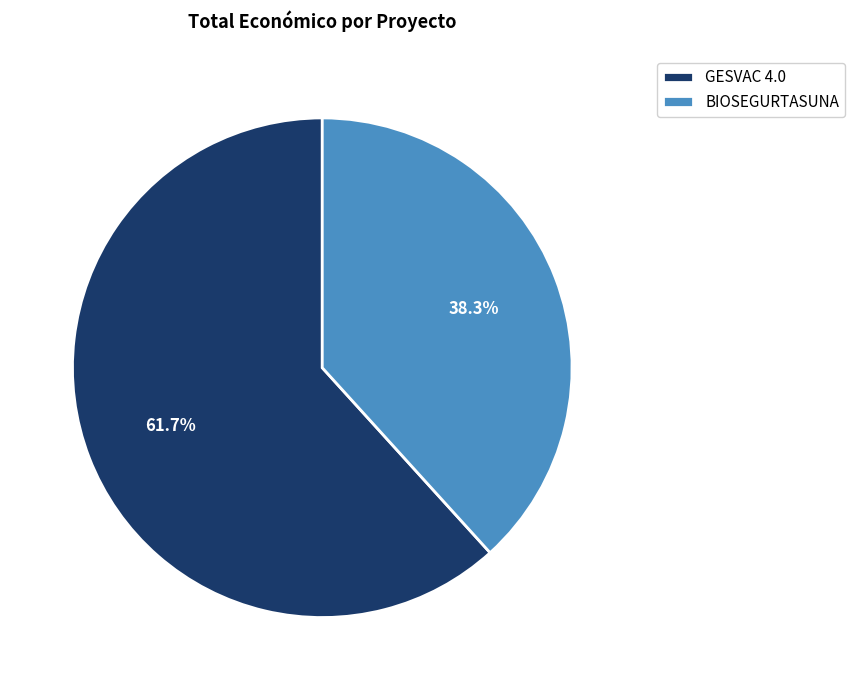

What is the largest slice in the pie chart?

GESVAC 4.0